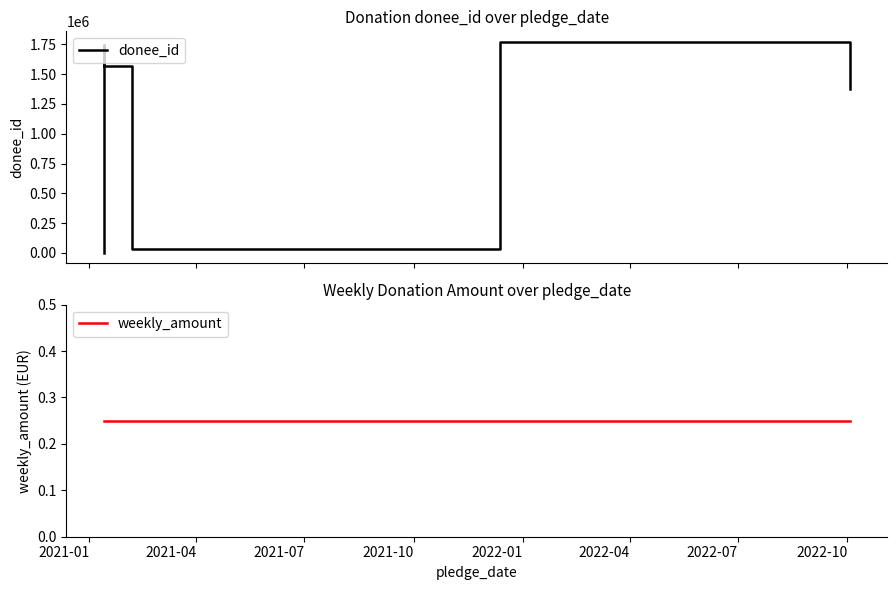

How many interior local peaks does the donee_id series have?

2